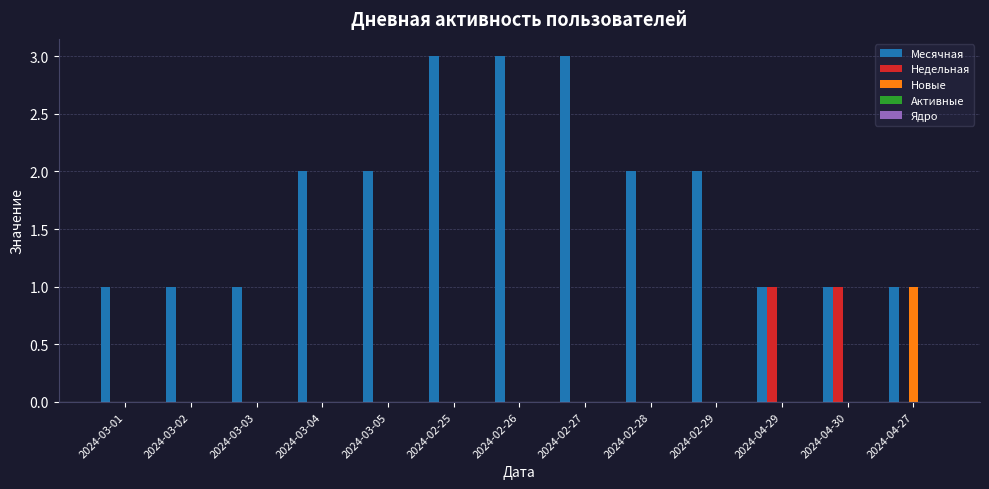

Which series changed the most between 2024-03-01 and 2024-04-30?

Недельная